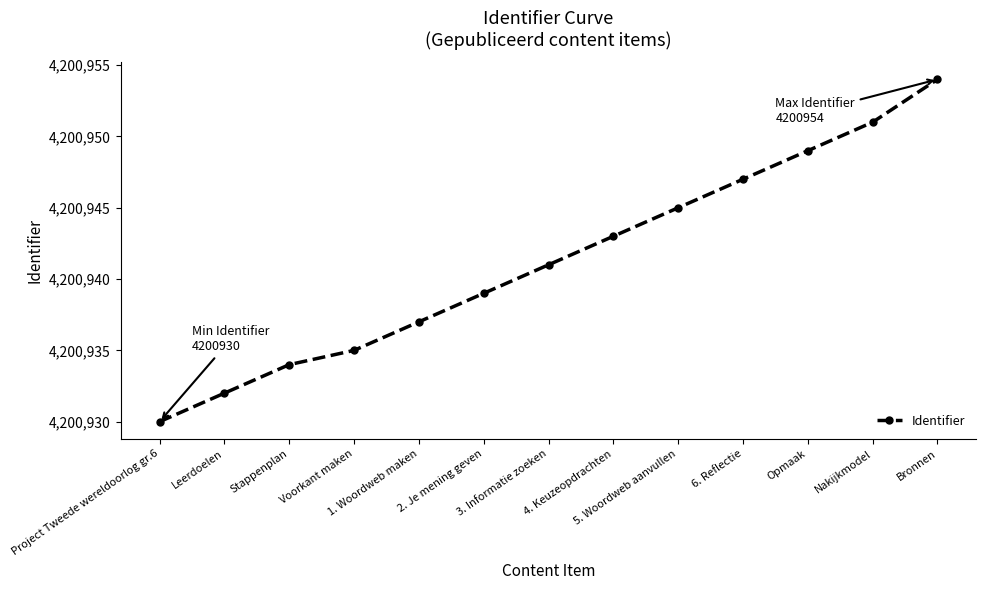

What is the difference between the maximum and minimum values?

24